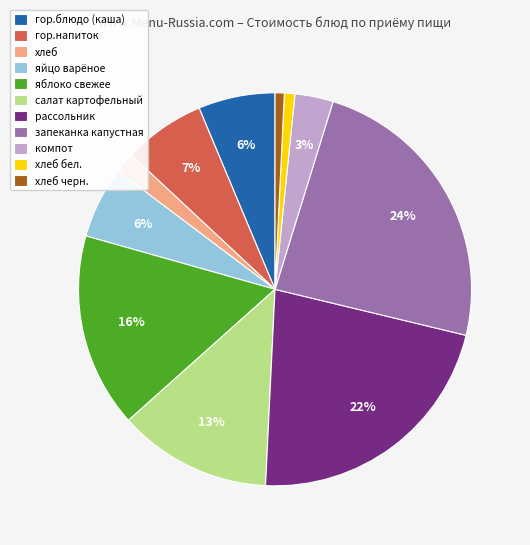

Is there any slice that represents more than half of the pie?

No